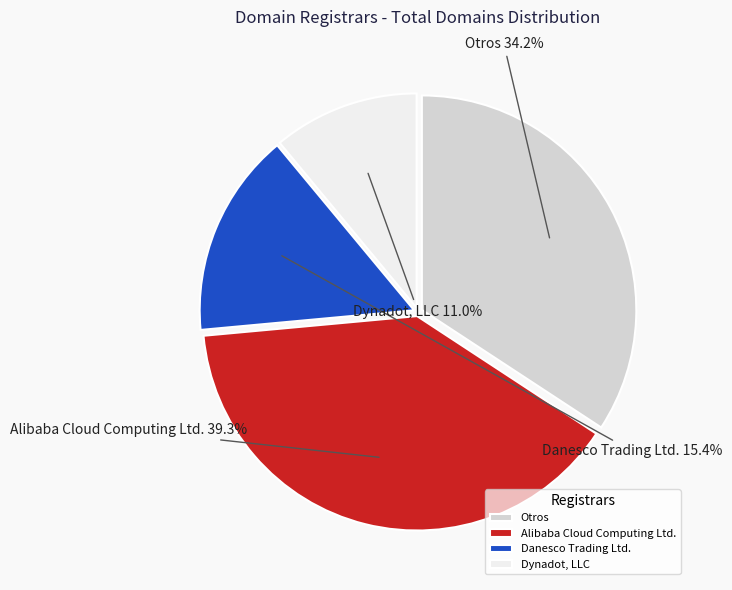

What portion of the pie excludes Dynadot, LLC?

89.0%